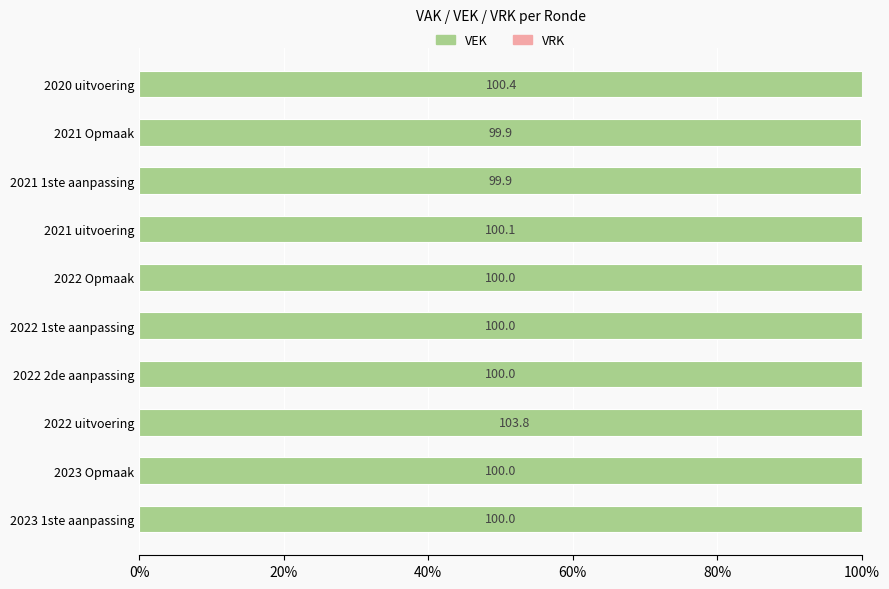

How many bars are there in total?

20